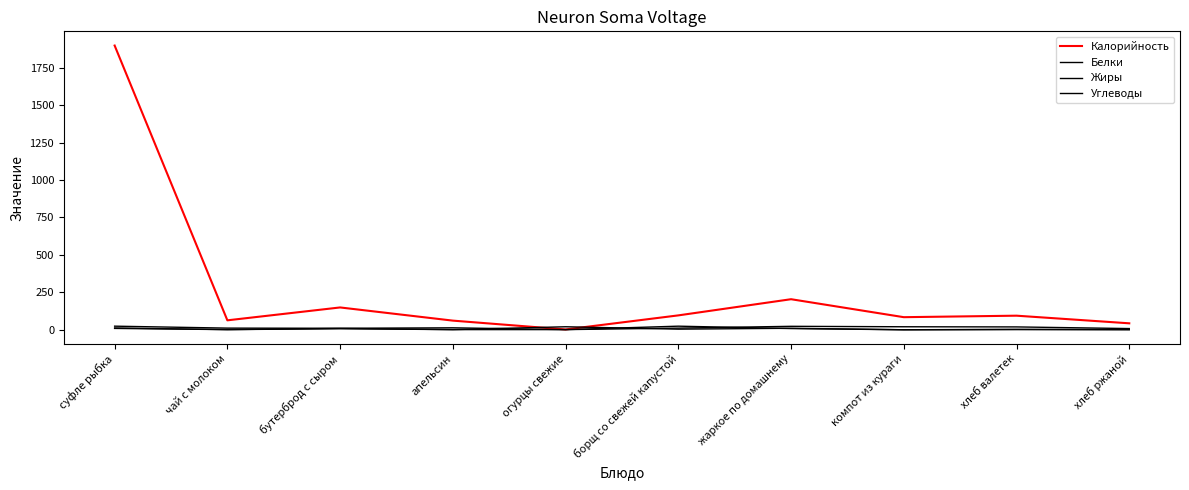

How many lines are shown in the chart?

4